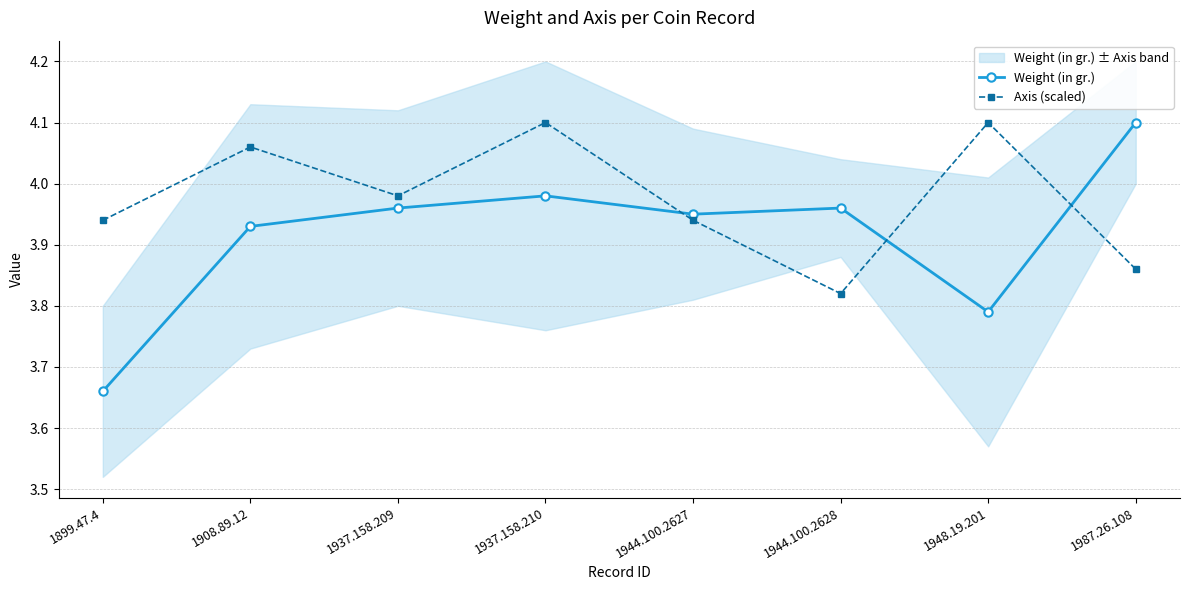

Which category has the highest value in the Axis (scaled) series?

1937.158.210